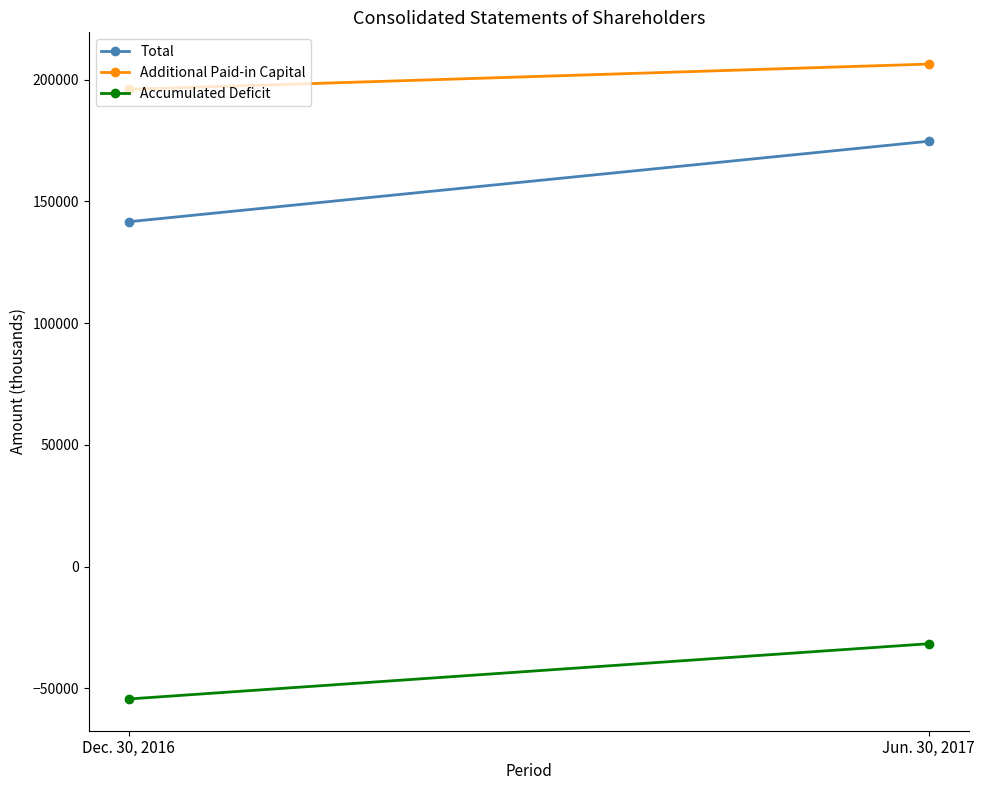

Is it true that Total equals 174738 at Jun. 30, 2017?

True